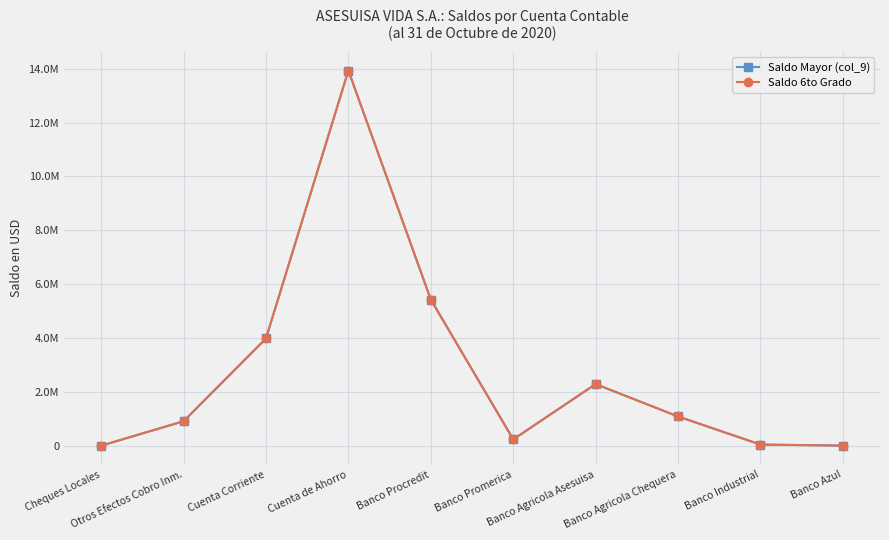

Reading left to right, list all the values displayed in this chart.

Saldo Mayor (col_9): Cheques Locales=341.9	Otros Efectos Cobro Inm.=908888.2	Cuenta Corriente=3981663.5	Cuenta de Ahorro=13932725.9	Banco Procredit=5428112.9	Banco Promerica=235069.3	Banco Agricola Asesuisa=2288204.9	Banco Agricola Chequera=1084996.9	Banco Industrial=42615.8	Banco Azul=4263.7
Saldo 6to Grado: Cheques Locales=341.9	Otros Efectos Cobro Inm.=908888.2	Cuenta Corriente=3981663.5	Cuenta de Ahorro=13932725.9	Banco Procredit=5428112.9	Banco Promerica=235069.3	Banco Agricola Asesuisa=2288204.9	Banco Agricola Chequera=1084996.9	Banco Industrial=42615.8	Banco Azul=4263.7